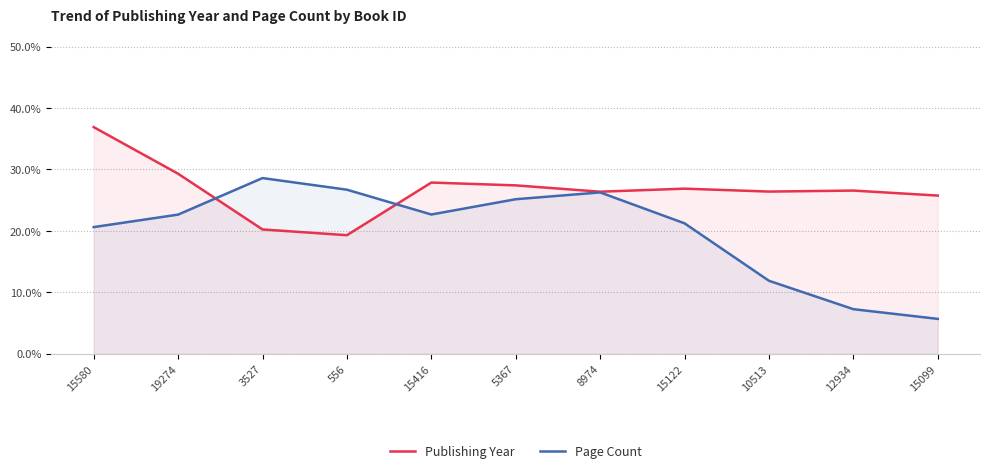

Where does the Publishing Year series first go above 26?

15580